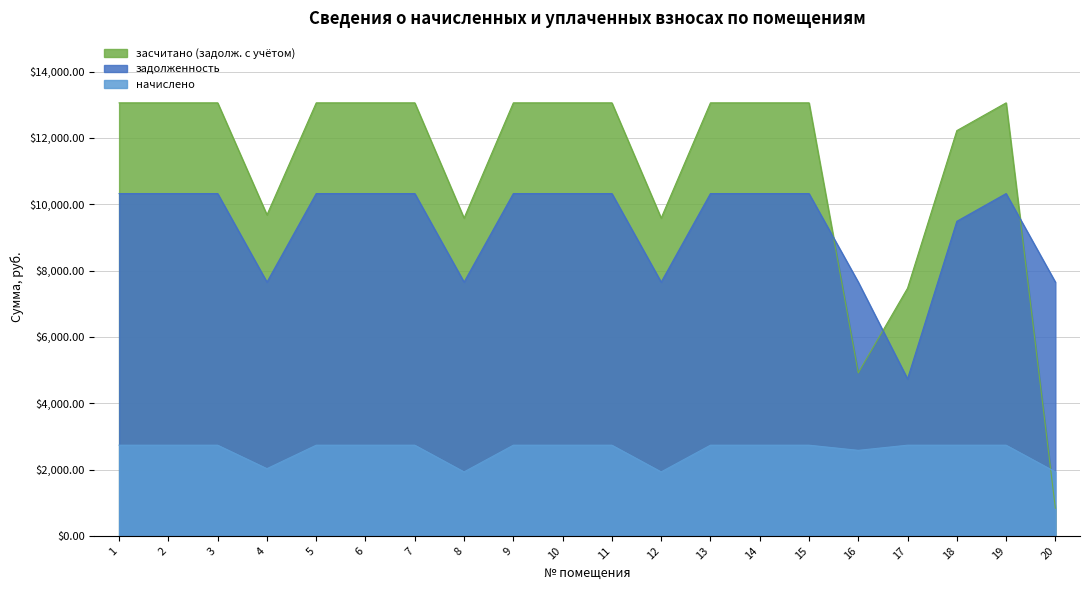

After their last crossing, which series has the higher values: начислено or засчитано (задолж. с учётом)?

начислено